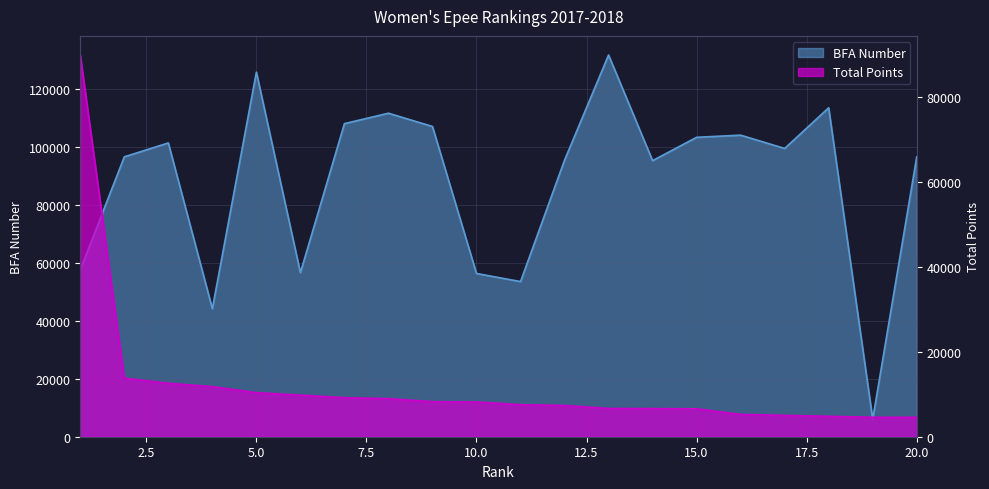

Where does the BFA_no series first go above 99365?

3